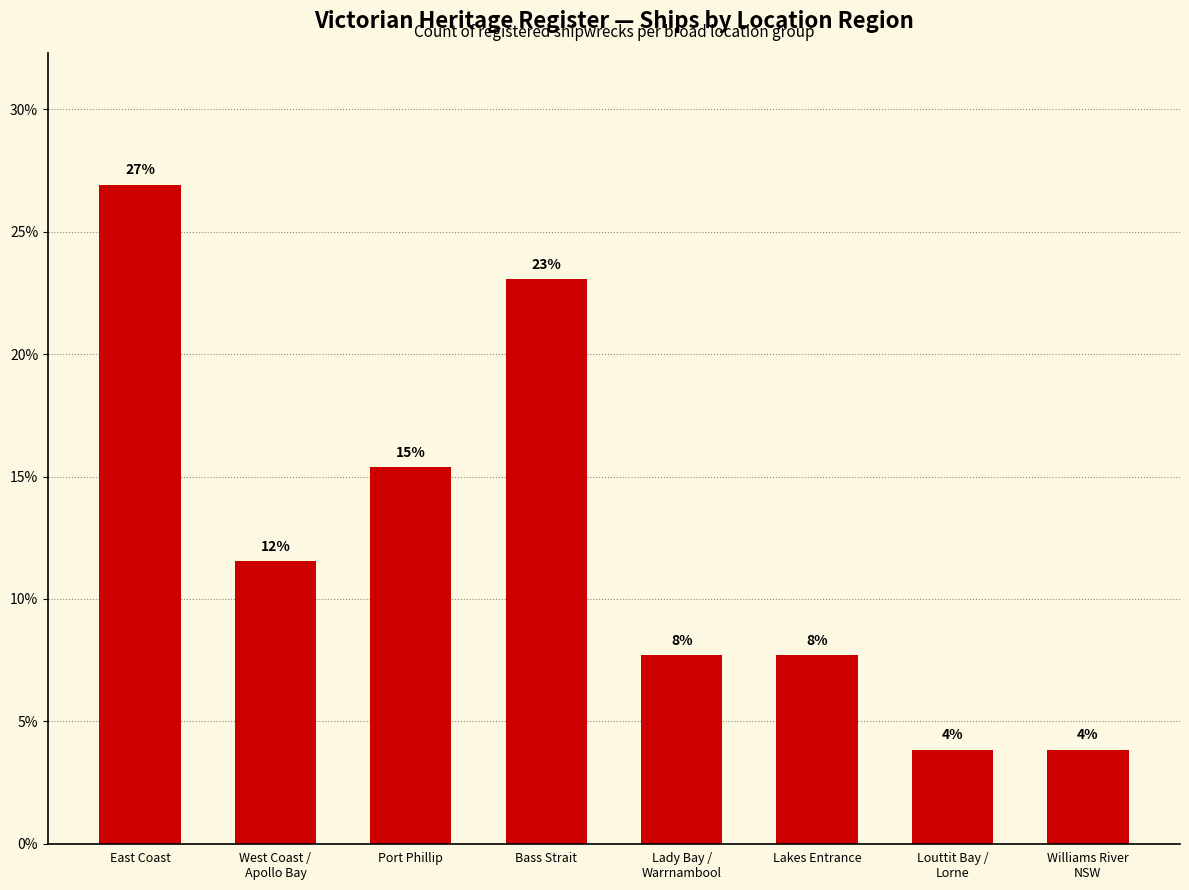

Reading left to right, what are all the values shown in this chart?

26.9	11.5	15.4	23.1	7.7	7.7	3.8	3.8